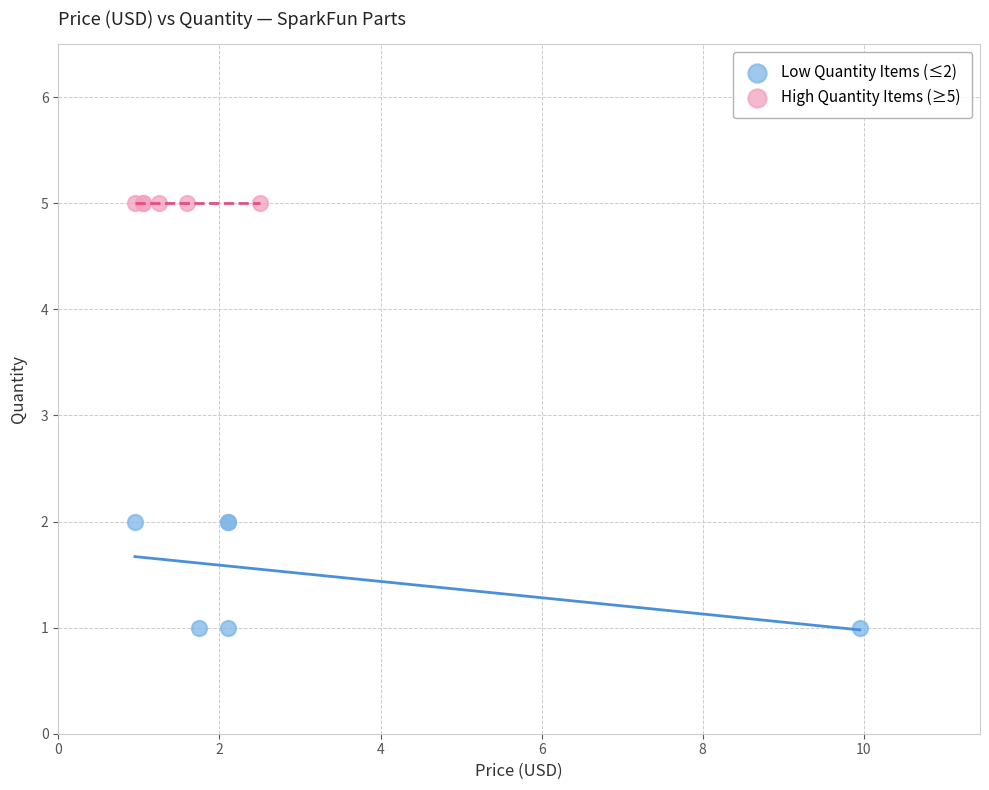

Which series reaches the maximum Y coordinate?

High Quantity Items (≥5)